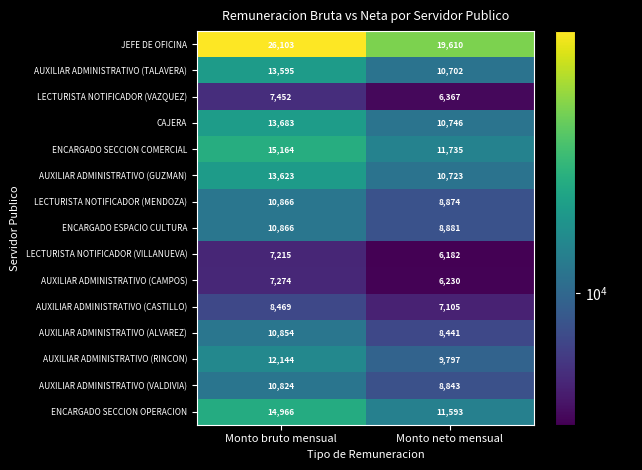

How many data points in AUXILIAR ADMINISTRATIVO (CAMPOS) are less than 7274?

1